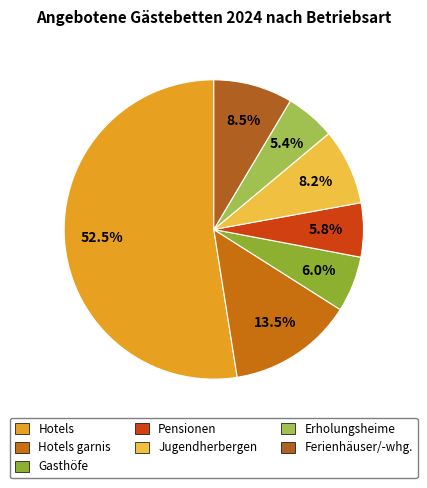

To the nearest percent, what is the average slice percentage?

14%